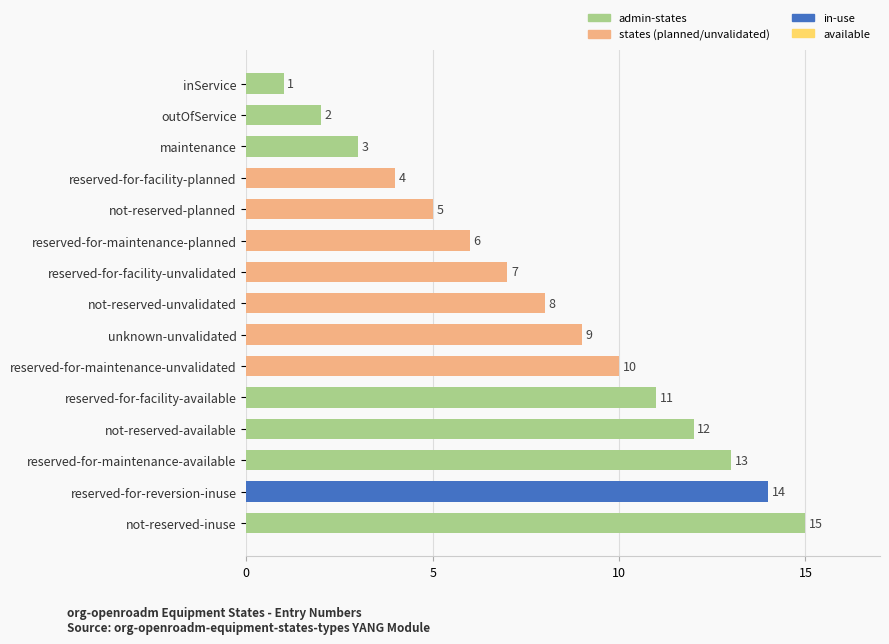

What is the change in value from outOfService to reserved-for-reversion-inuse?

+12